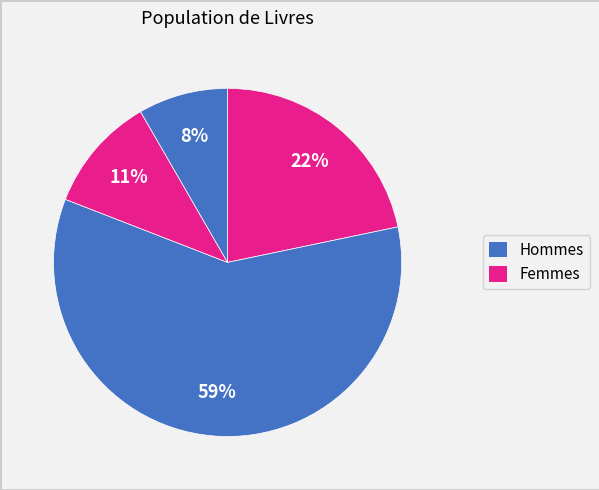

How many segments does this pie chart have?

4